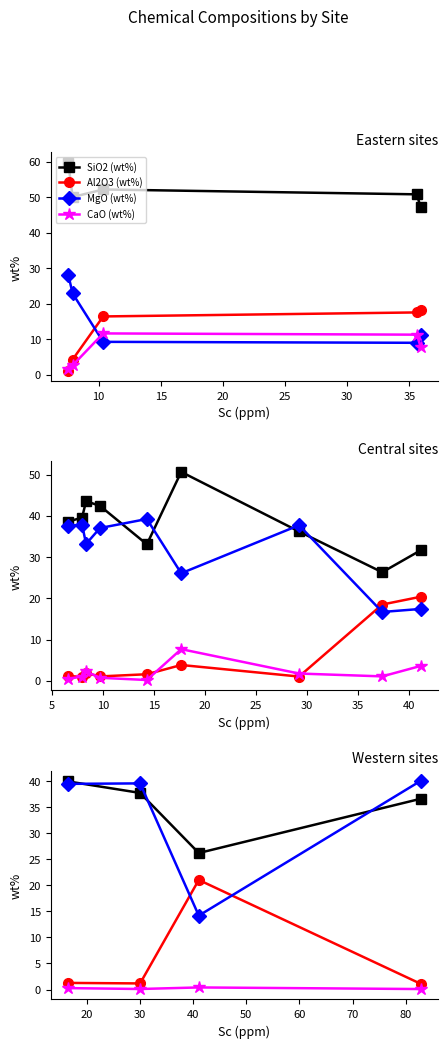

What are all the series names shown in the legend?

SiO2, Al2O3, MgO, CaO